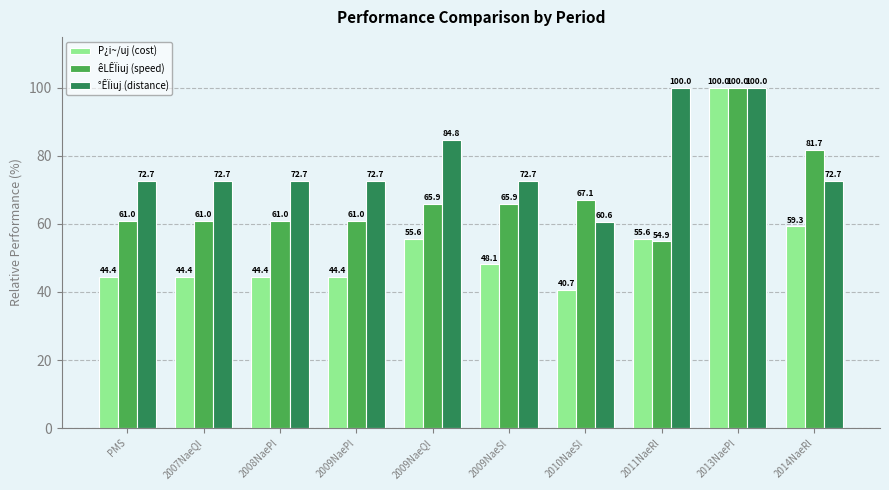

How many groups of bars are there?

10